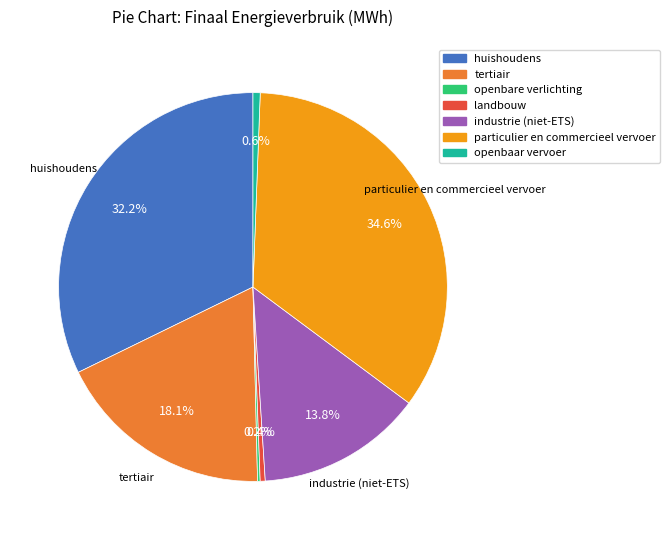

What is the largest slice in the pie chart?

particulier en commercieel vervoer